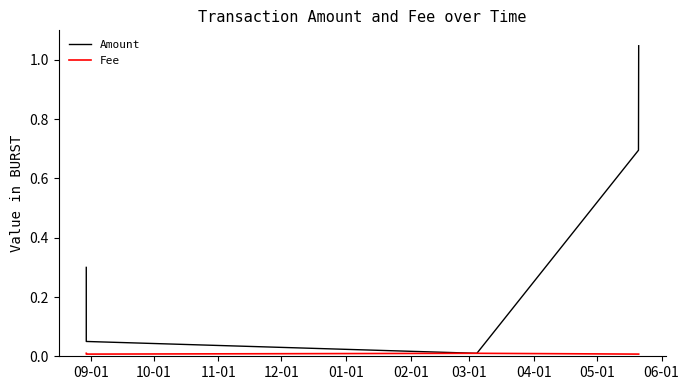

Which series has the largest range (max minus min)?

Amount